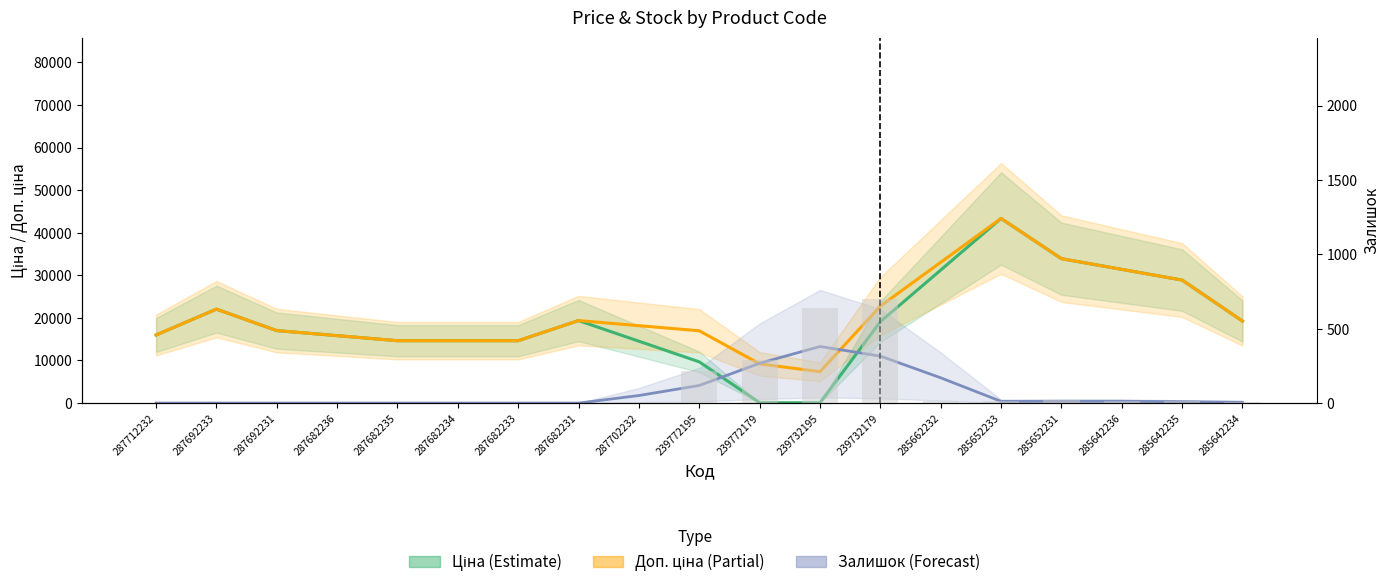

Which series has the largest range (max minus min)?

Ціна (Estimate)